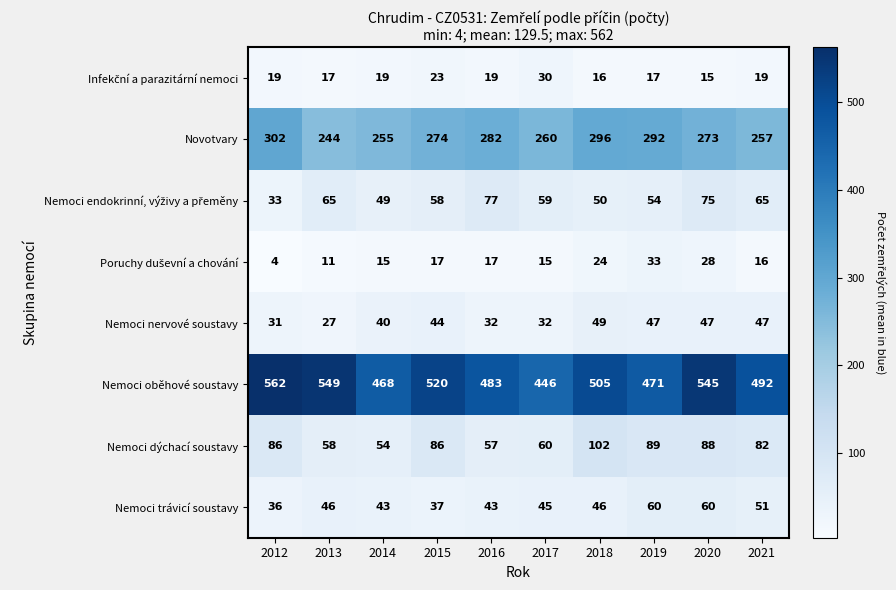

Is the value of Nemoci nervové soustavy at 2013 greater than the value of Novotvary at 2013?

No